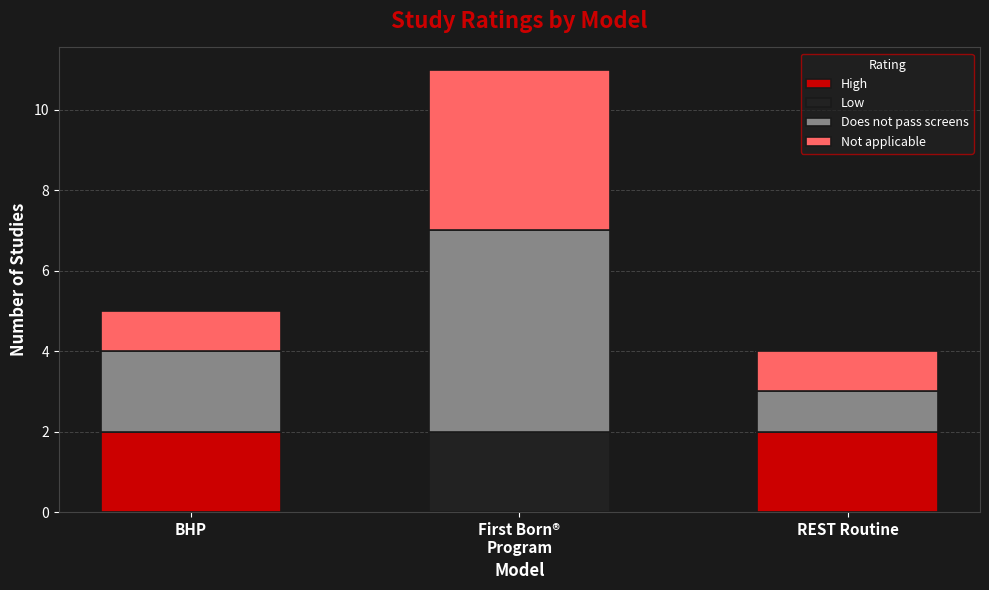

The High series shows 3 at BHP. True or false?

False